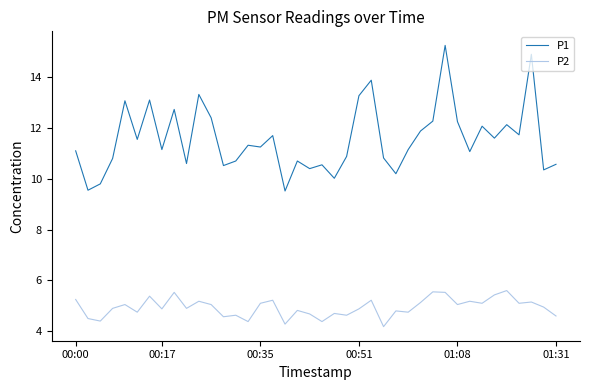

What is the smallest value displayed?

4.2